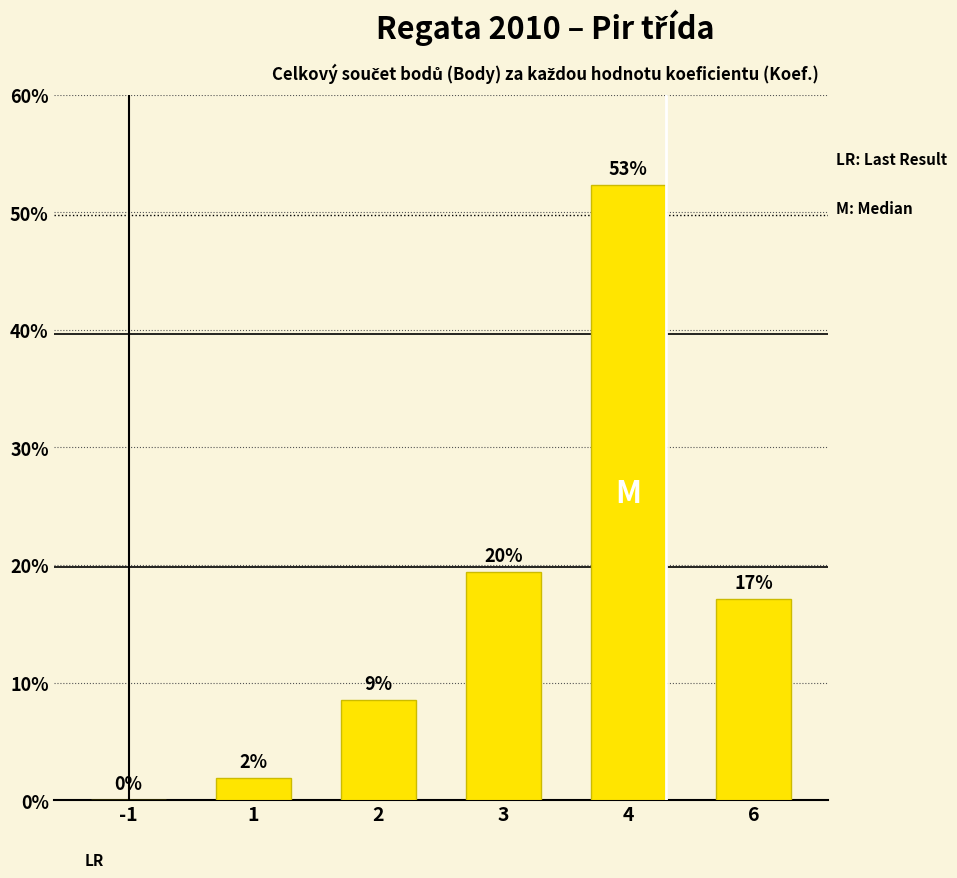

List the labels in order of value, smallest first.

-1, 1, 2, 6, 3, 4